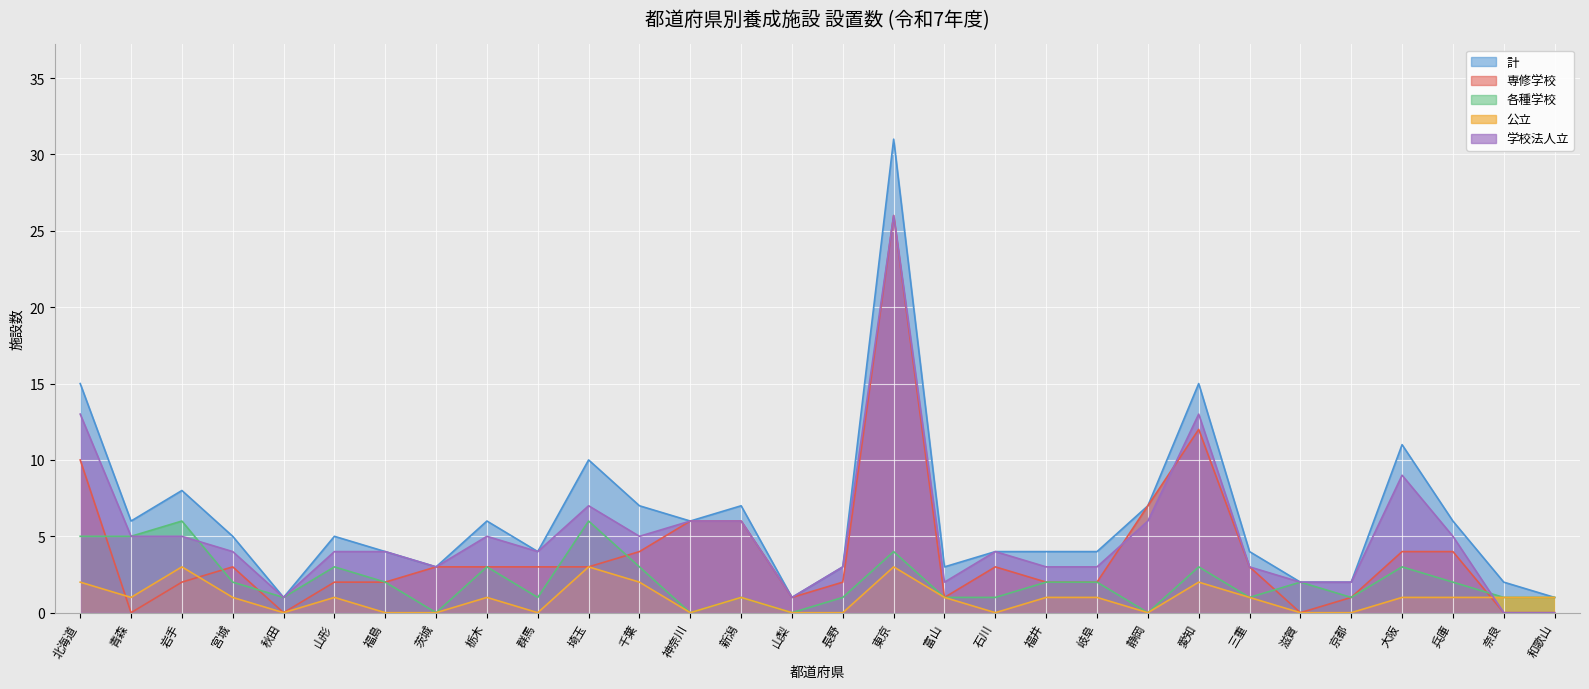

What is the label of the 29th point from the left?

奈良